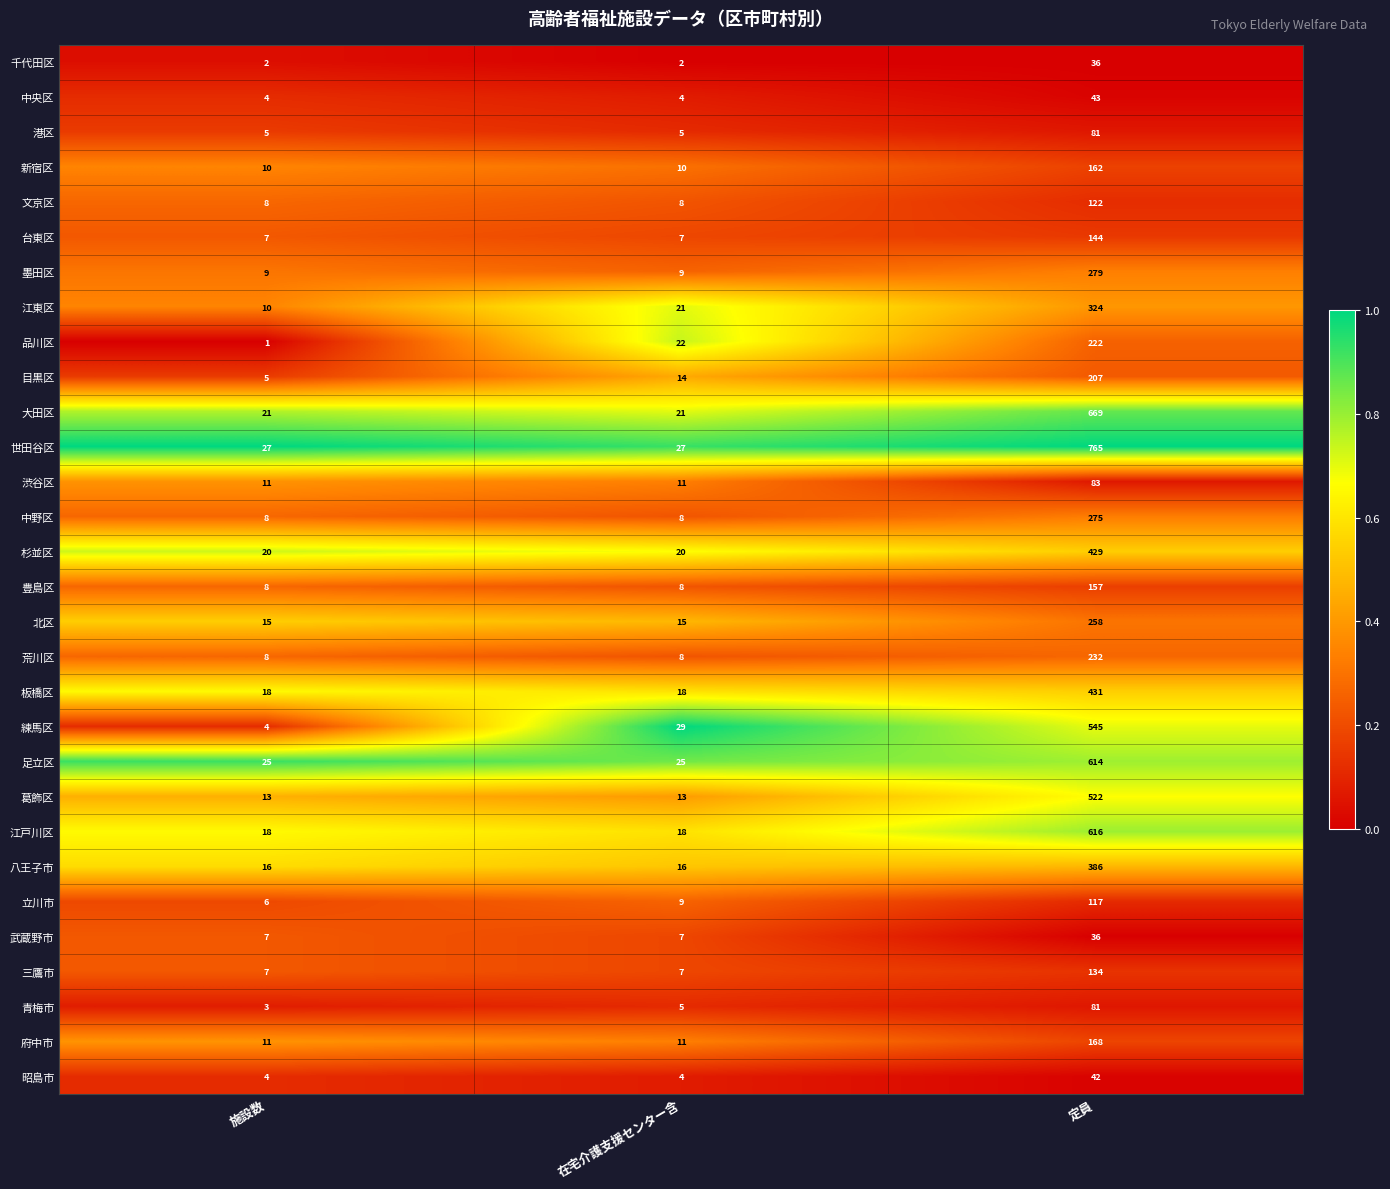

Between 施設数 and 在宅介護支援センター含, which series saw the biggest shift?

練馬区